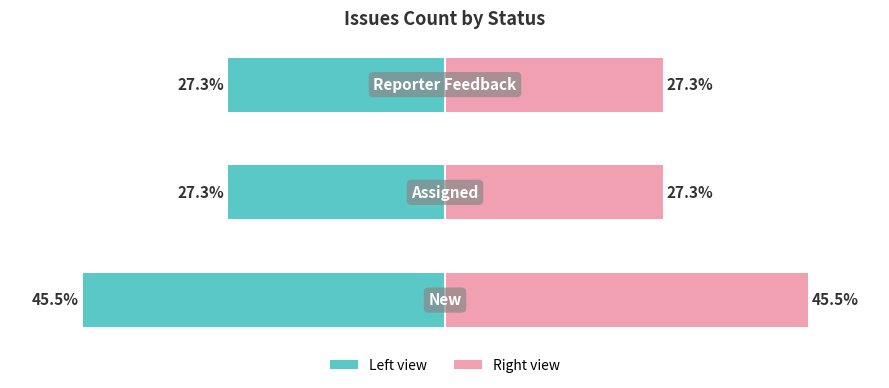

Reading left to right, transcribe all the data shown in this chart.

Count (left): -5	-3	-3
Count (right): 5	3	3